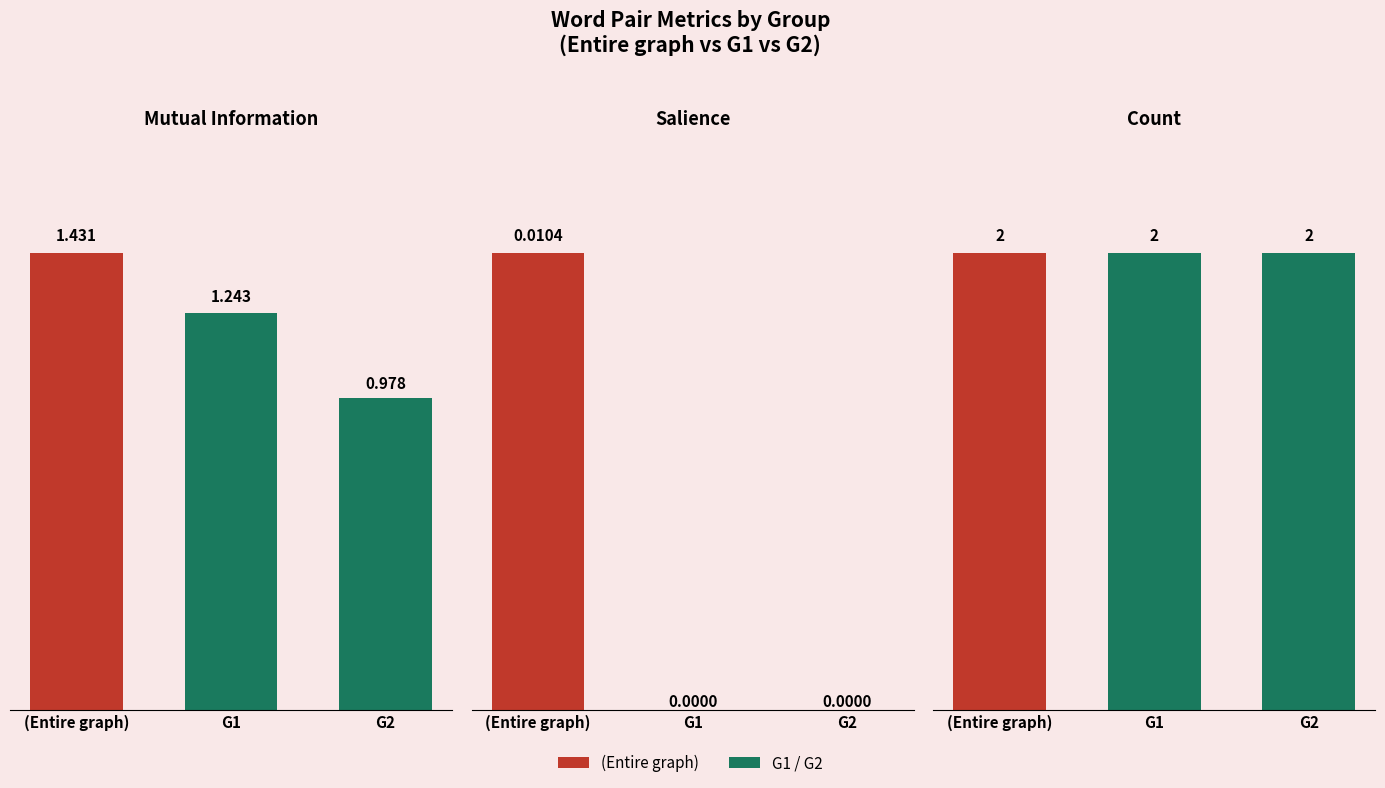

What is the spread (max minus min) of values at G1?

2.0